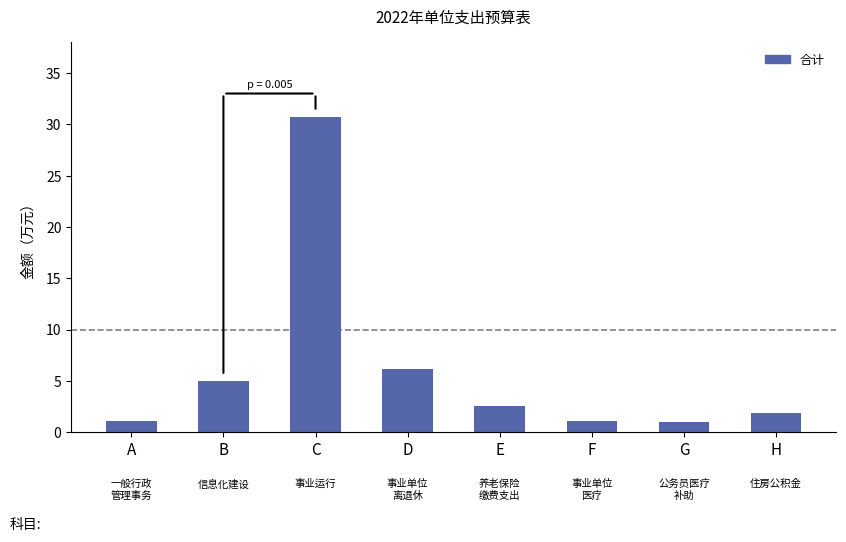

What is the difference between the maximum and minimum values?

29.7